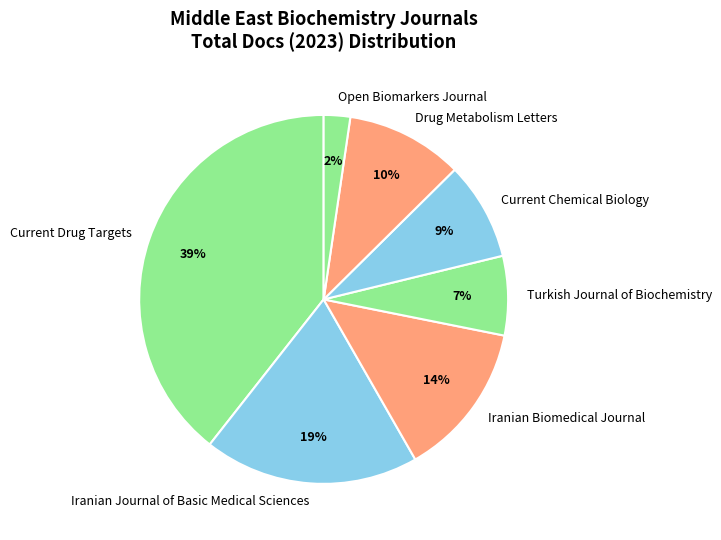

Rank the categories by value from lowest to highest.

Open Biomarkers Journal, Turkish Journal of Biochemistry, Current Chemical Biology, Drug Metabolism Letters, Iranian Biomedical Journal, Iranian Journal of Basic Medical Sciences, Current Drug Targets